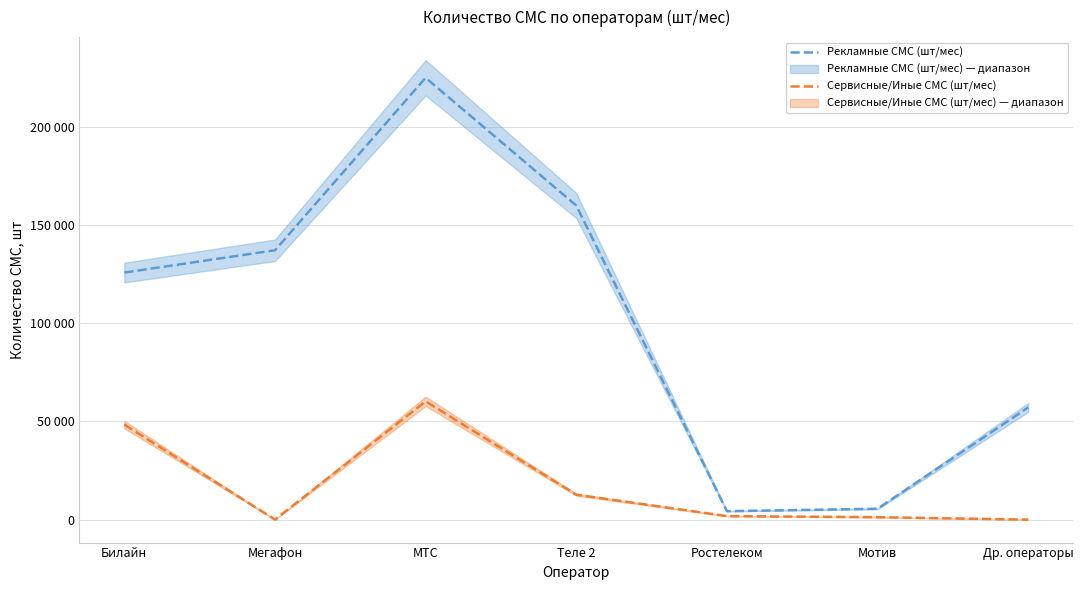

What position from the left is Др. операторы?

7